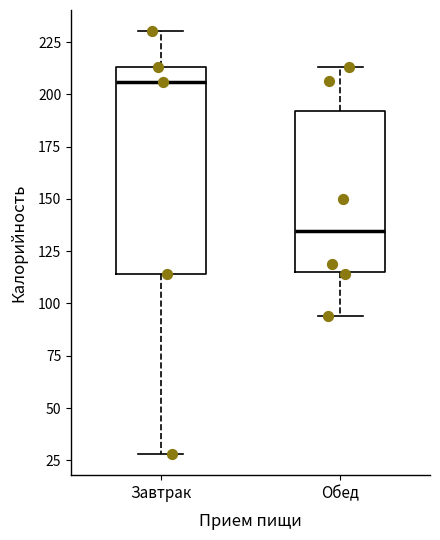

Which box is the tallest, from its lower edge to its upper edge?

Завтрак